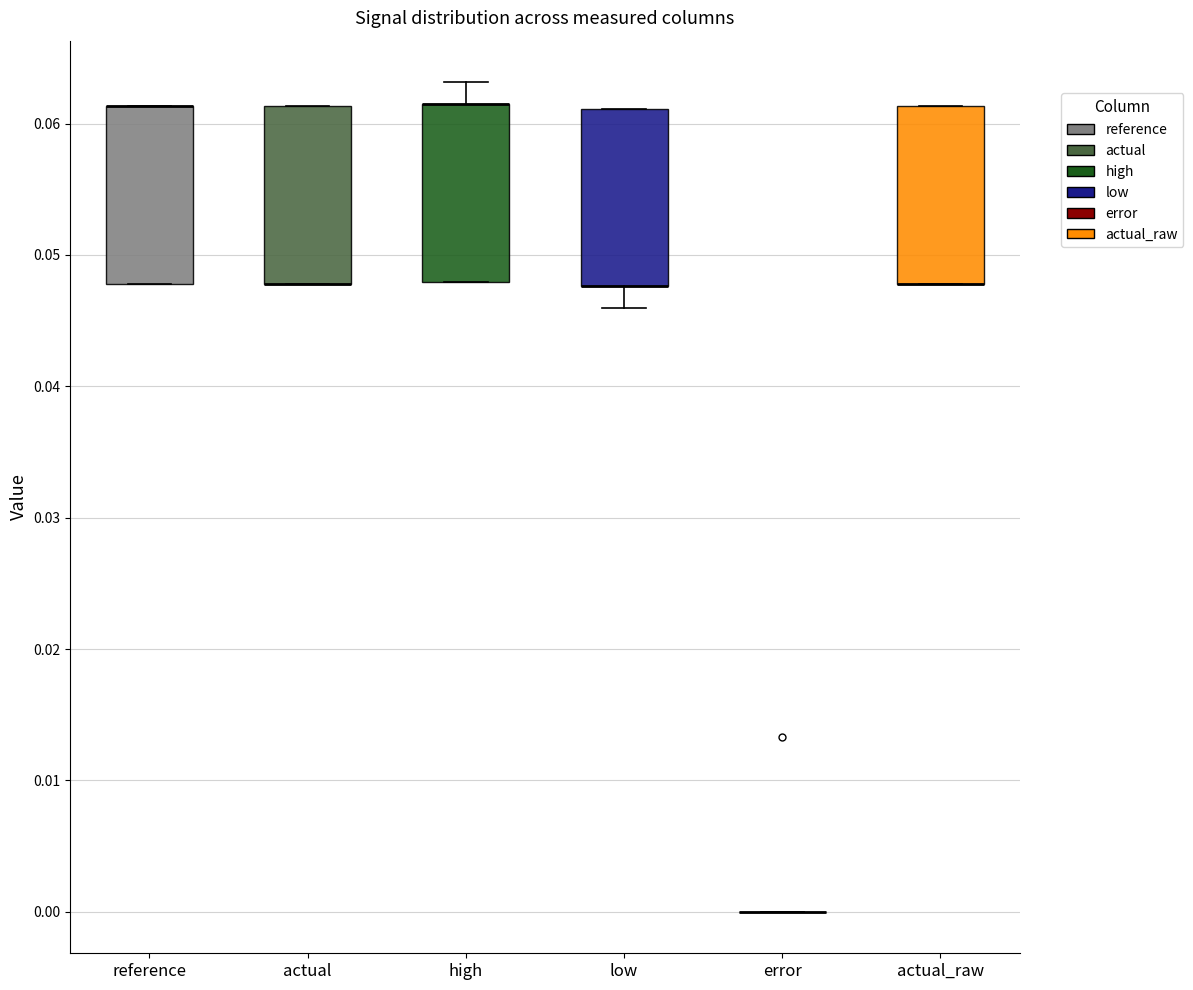

Reading left to right, read every box against the y-axis: the position of its median line, the range the box covers, and the ends of its whiskers. The values are not printed on the chart, so give them approximately, as read against the axis.

reference: median 0.061 (drawn on the box's upper edge), box 0.048 to 0.061, whiskers 0.048 to 0.061
actual: median 0.048 (drawn on the box's lower edge), box 0.048 to 0.061, whiskers 0.048 to 0.061
high: median 0.061 (drawn on the box's upper edge), box 0.048 to 0.061, whiskers 0.048 to 0.063
low: median 0.048 (drawn on the box's lower edge), box 0.048 to 0.061, whiskers 0.046 to 0.061
error: box collapsed to a line at 0.000, whiskers 0.000 to 0.000
actual_raw: median 0.048 (drawn on the box's lower edge), box 0.048 to 0.061, whiskers 0.048 to 0.061